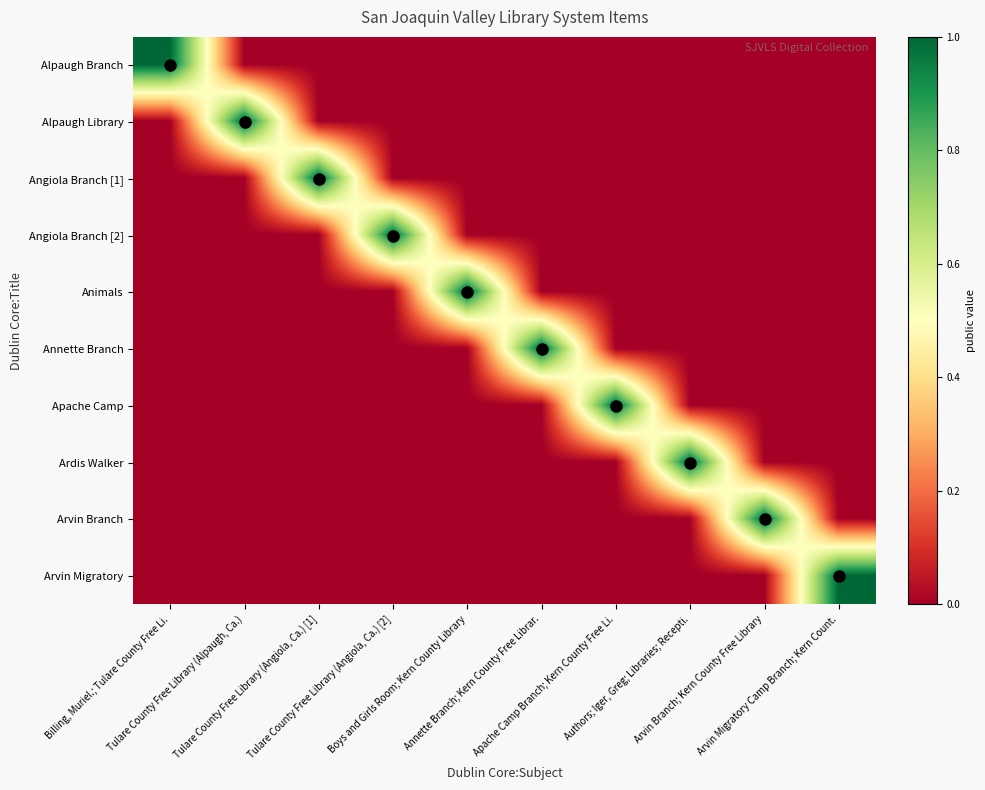

How many data points does each series have?

10